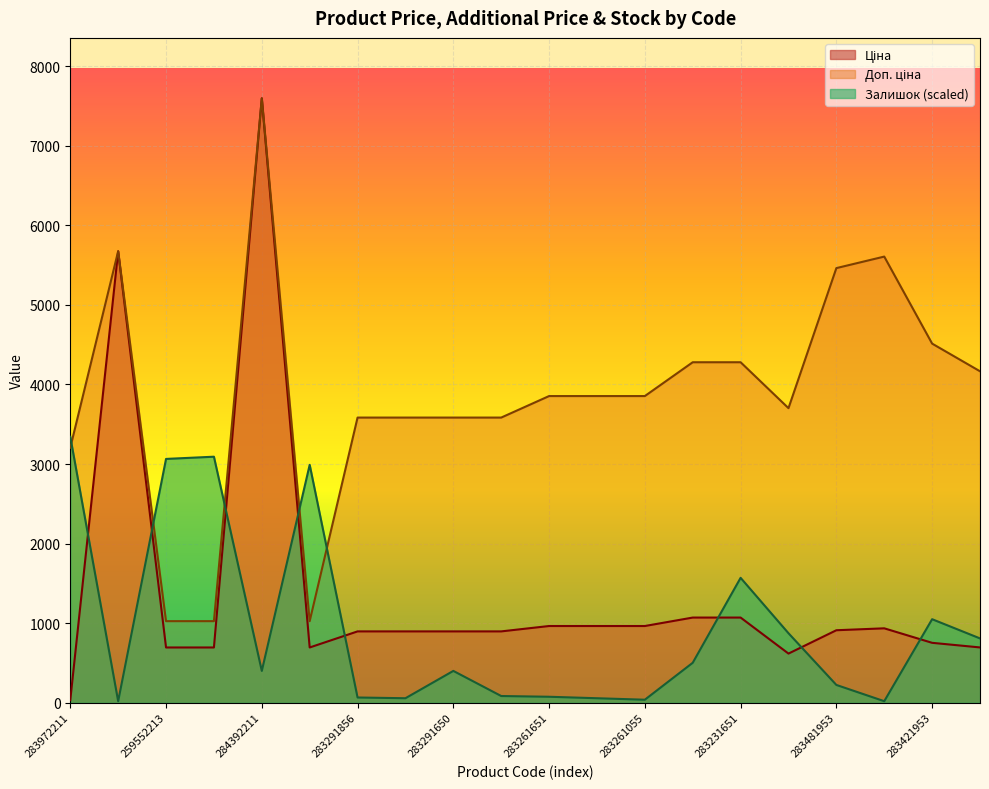

What is the difference between the second highest and minimum values in the Доп. ціна series?

4649.2